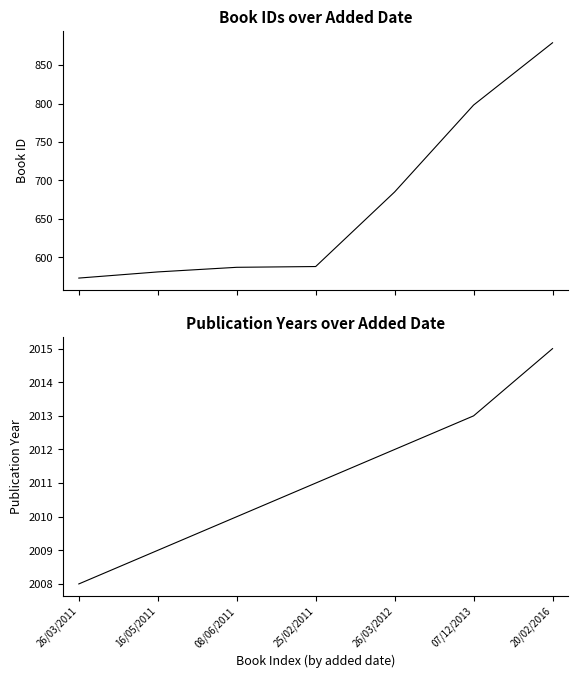

Count the year values in the range 2009 to 2013.

5